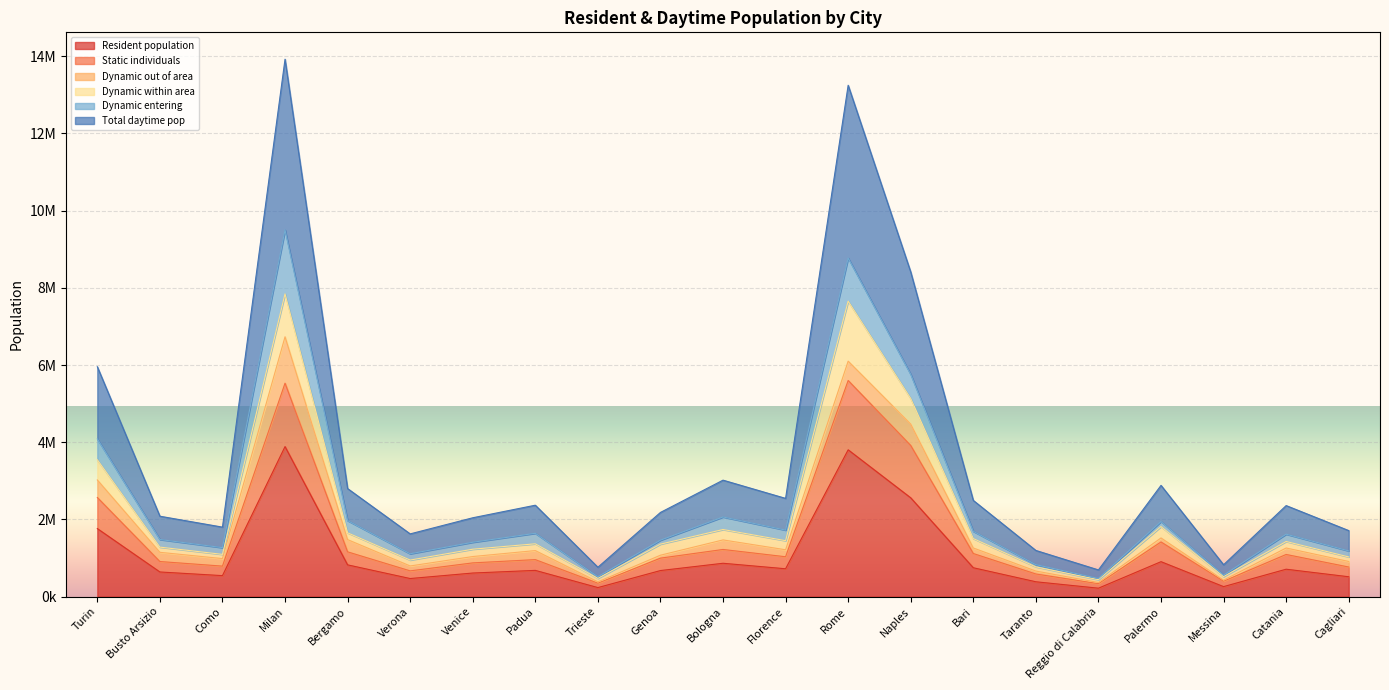

What is the greatest value displayed?

13924803